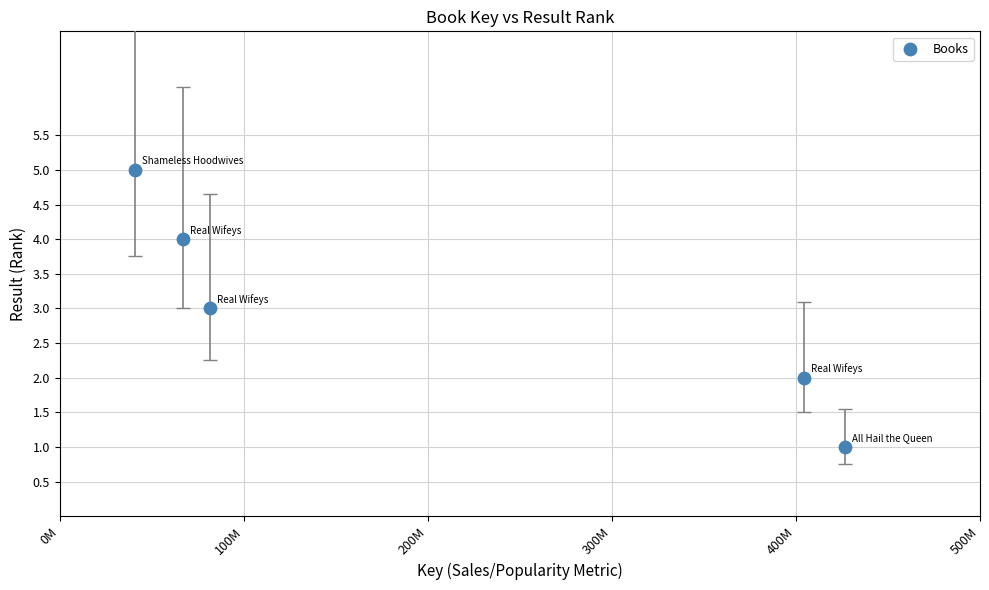

What is the average Y value?

3